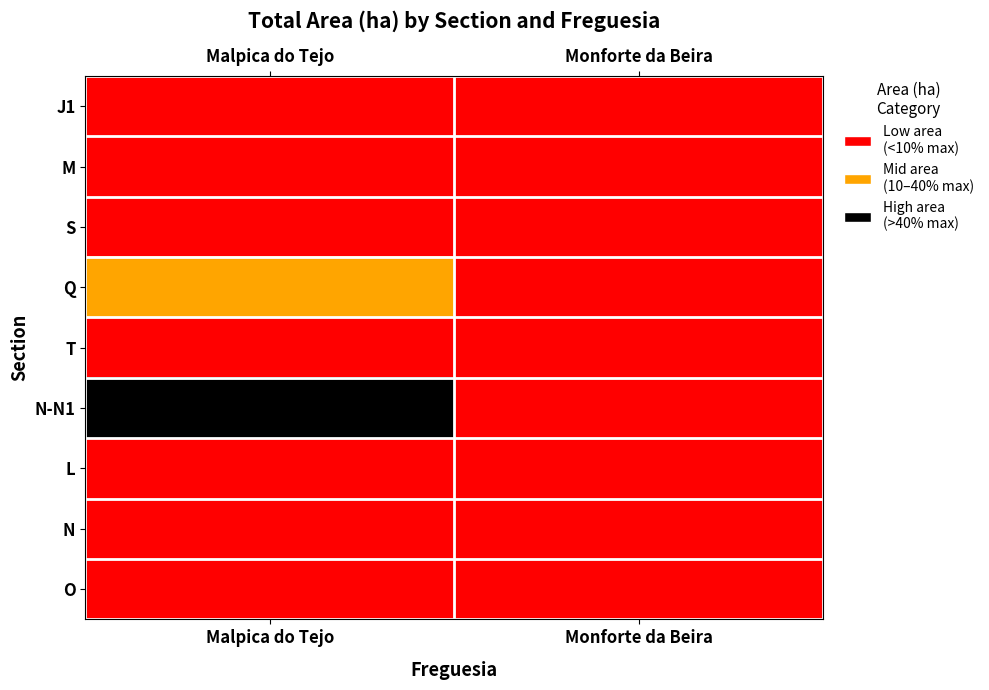

What is the spread (max minus min) of values at Malpica do Tejo?

2